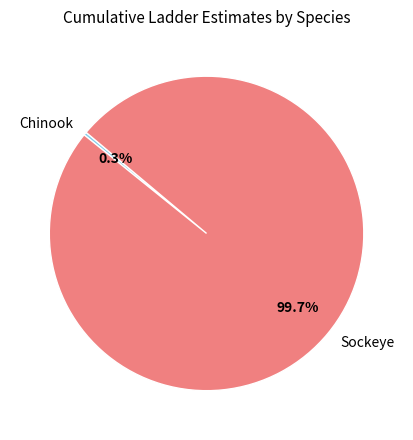

Count the number of slices in the pie.

2